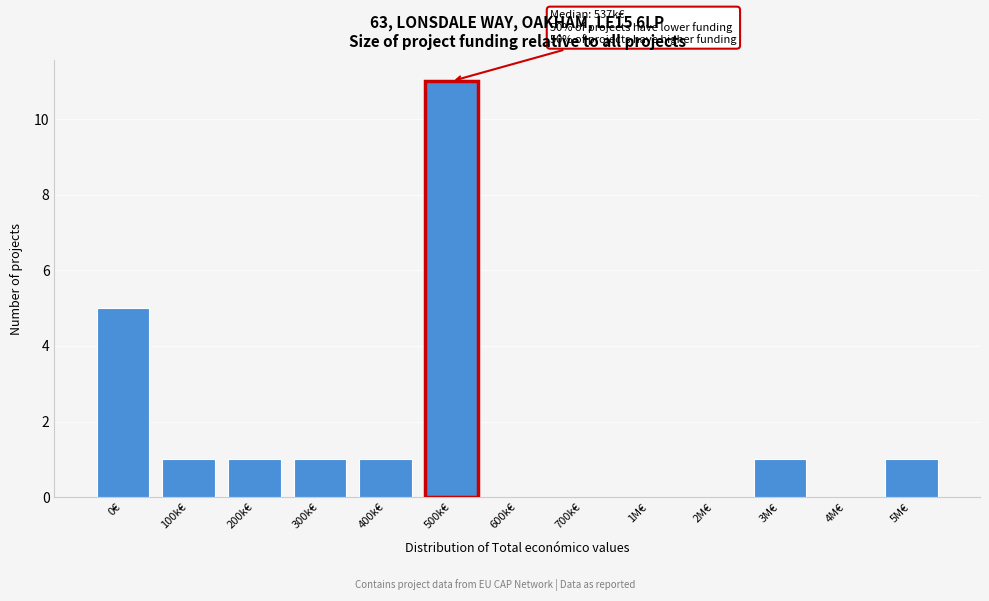

Reading right to left, list all the values displayed in this chart.

5M€=1	4M€=0	3M€=1	2M€=0	1M€=0	700k€=0	600k€=0	500k€=11	400k€=1	300k€=1	200k€=1	100k€=1	0€=5